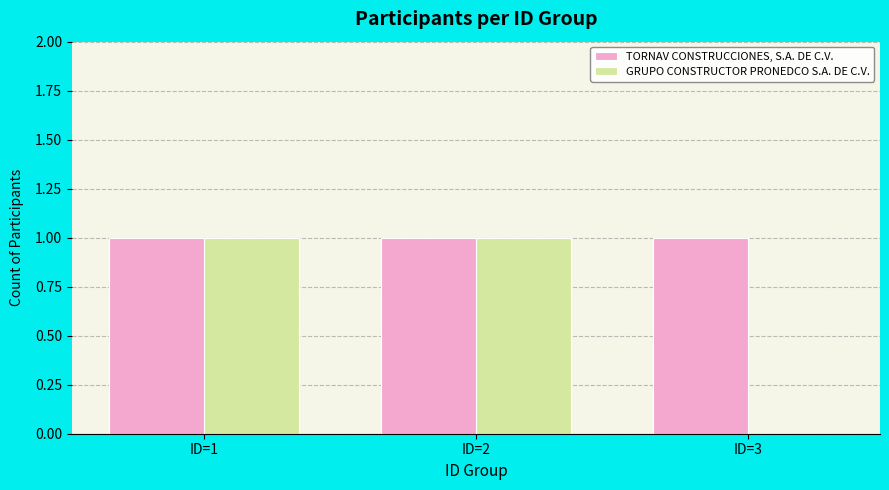

The GRUPO CONSTRUCTOR PRONEDCO S.A. DE C.V. series shows 1 at ID=2. True or false?

True